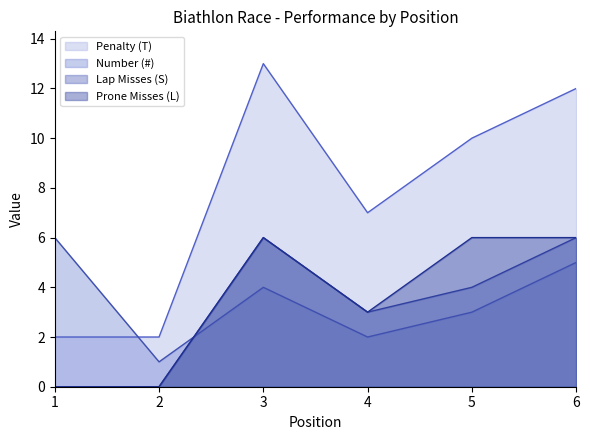

Reading left to right, extract all data points from this chart.

Penalty (T): 2	2	13	7	10	12
Number (#): 6	1	4	2	3	5
Lap Misses (S): 0	0	6	3	4	6
Prone Misses (L): 0	0	6	3	6	6